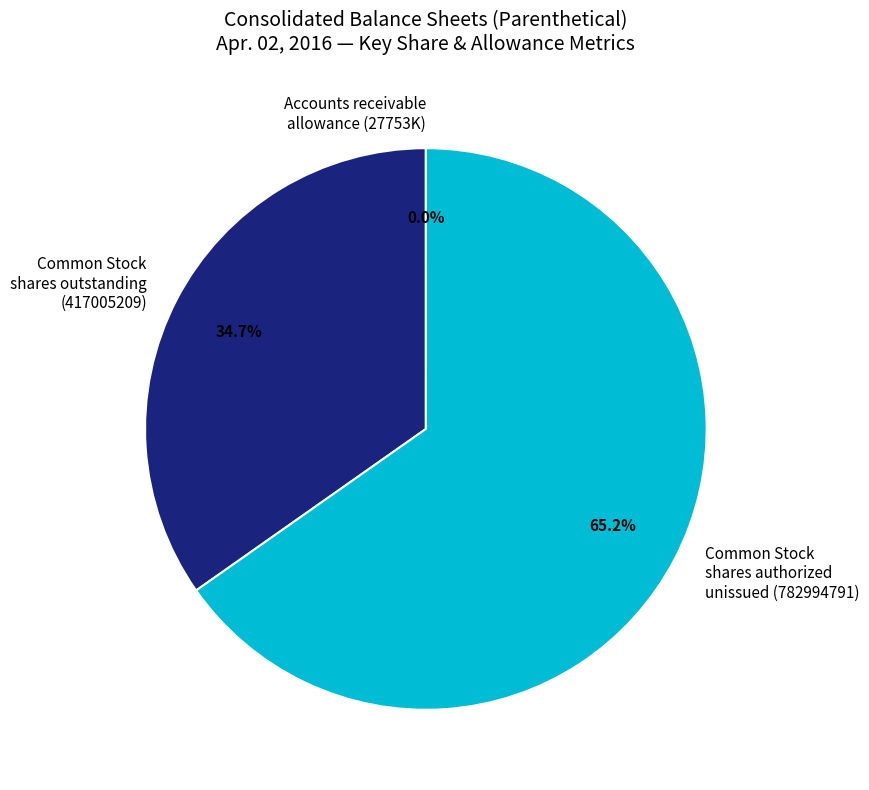

To the nearest percent, what is the difference between the largest and smallest slice percentages?

65%